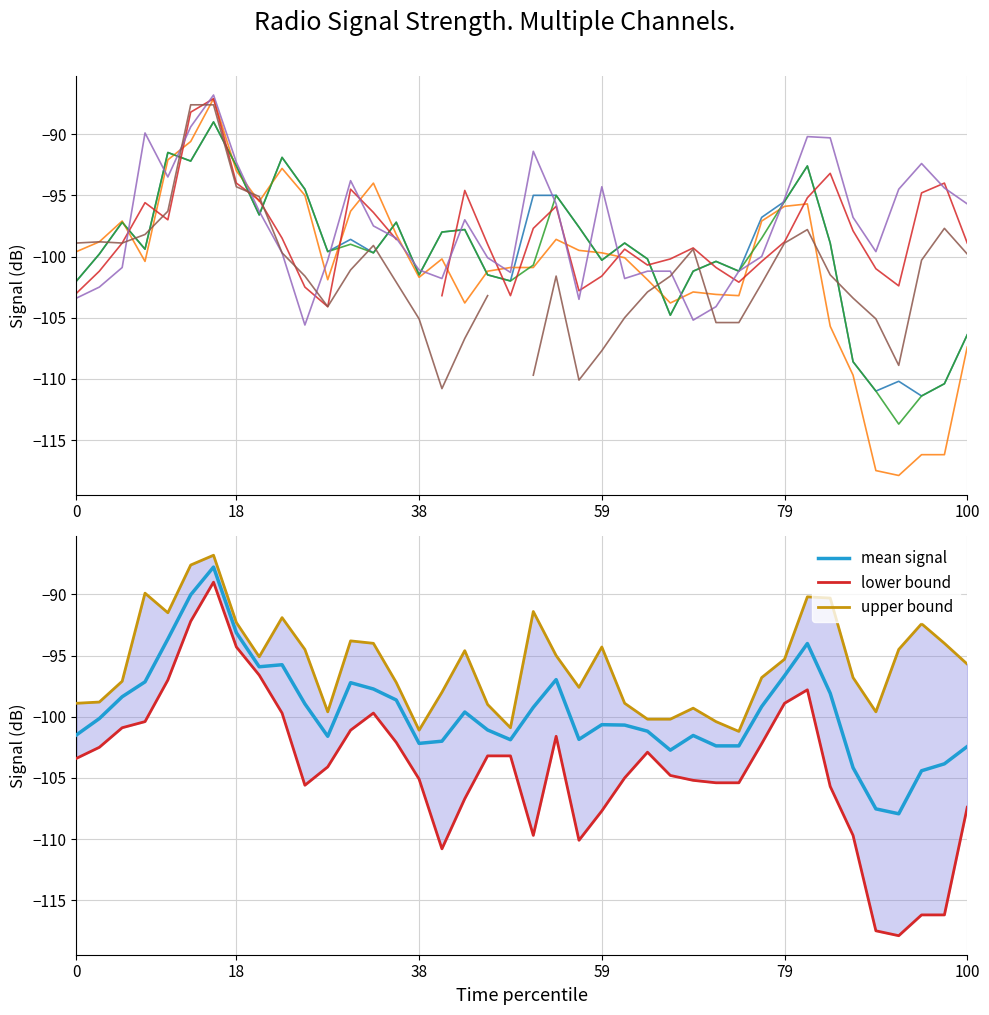

True or false: col_12 (1.448) and col_15 (1.545) cross at least once.

True